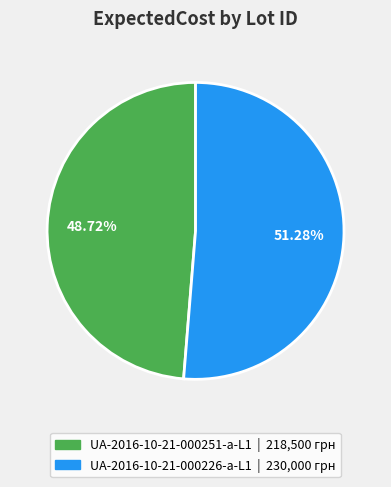

To the nearest percent, what is the difference between the UA-2016-10-21-000251-a-L1 and UA-2016-10-21-000226-a-L1 slice percentages?

3%